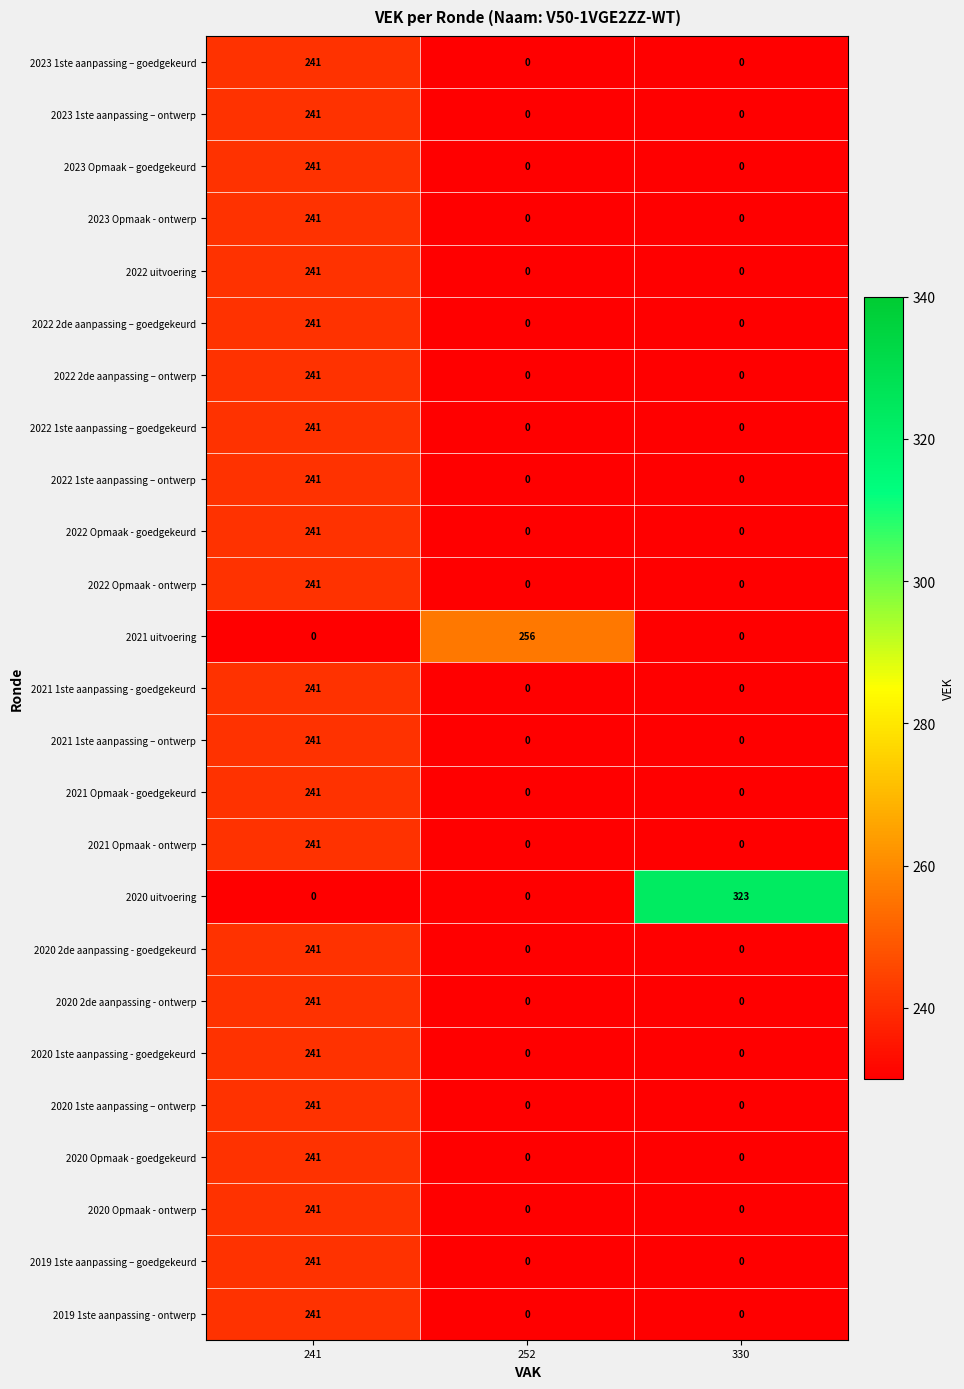

Is it true that 2020 2de aanpassing - goedgekeurd equals 413 at 241?

False